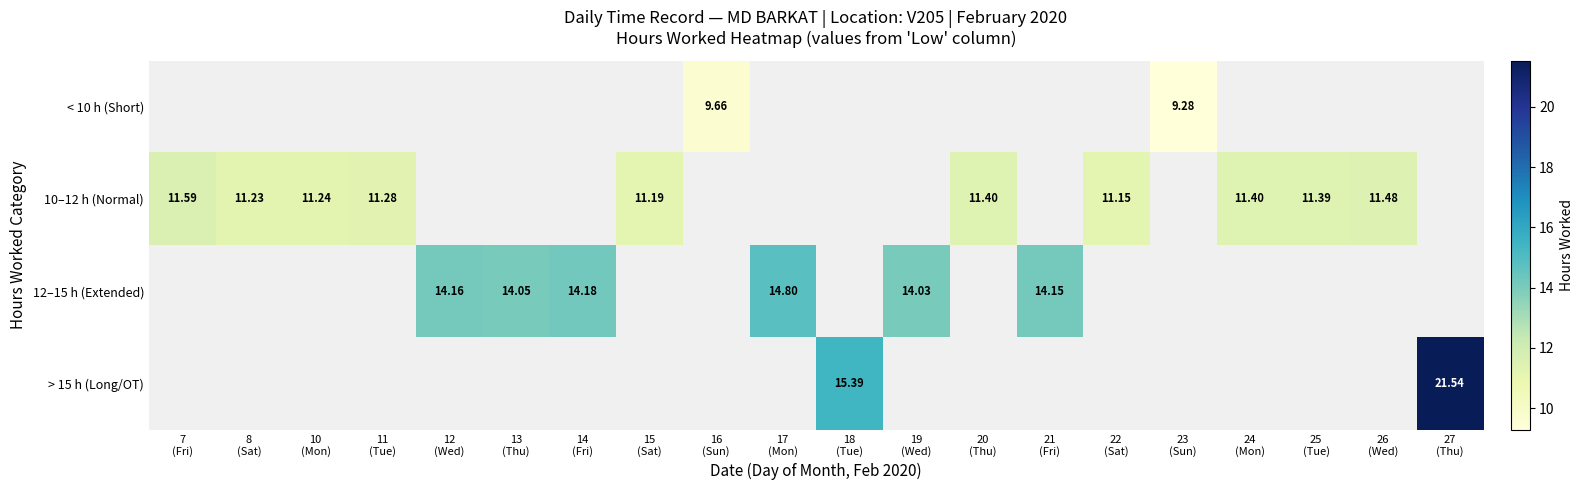

Which label corresponds to the largest value in the chart?

27
(Thu)